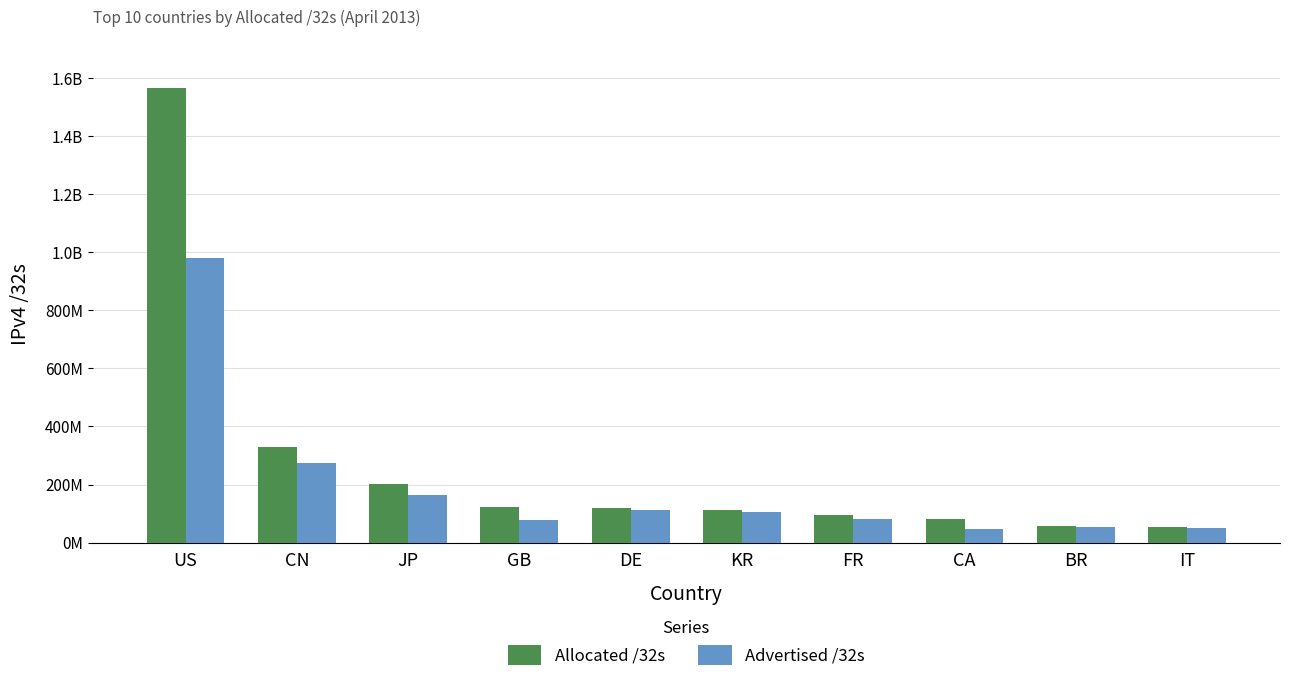

Does the chart contain stacked bars?

No